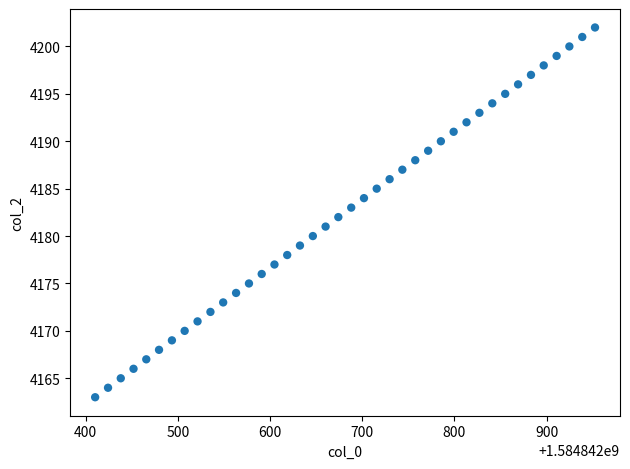

What is the range of Y values (max minus min)?

39